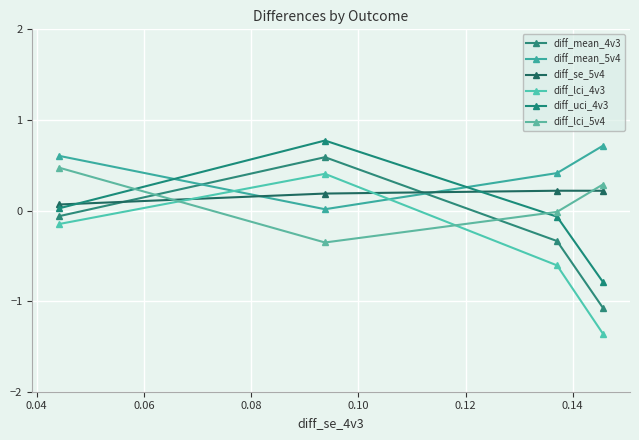

What is the difference between the maximum and minimum values in the diff_mean_4v3 series?

1.7